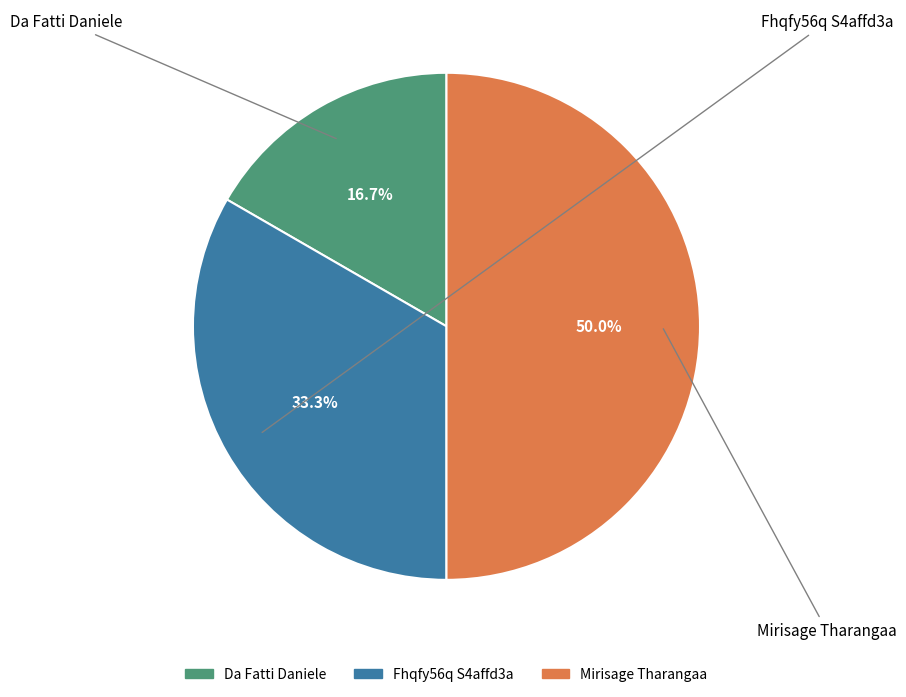

Is it true that Da Fatti Daniele is 17% of the pie?

True